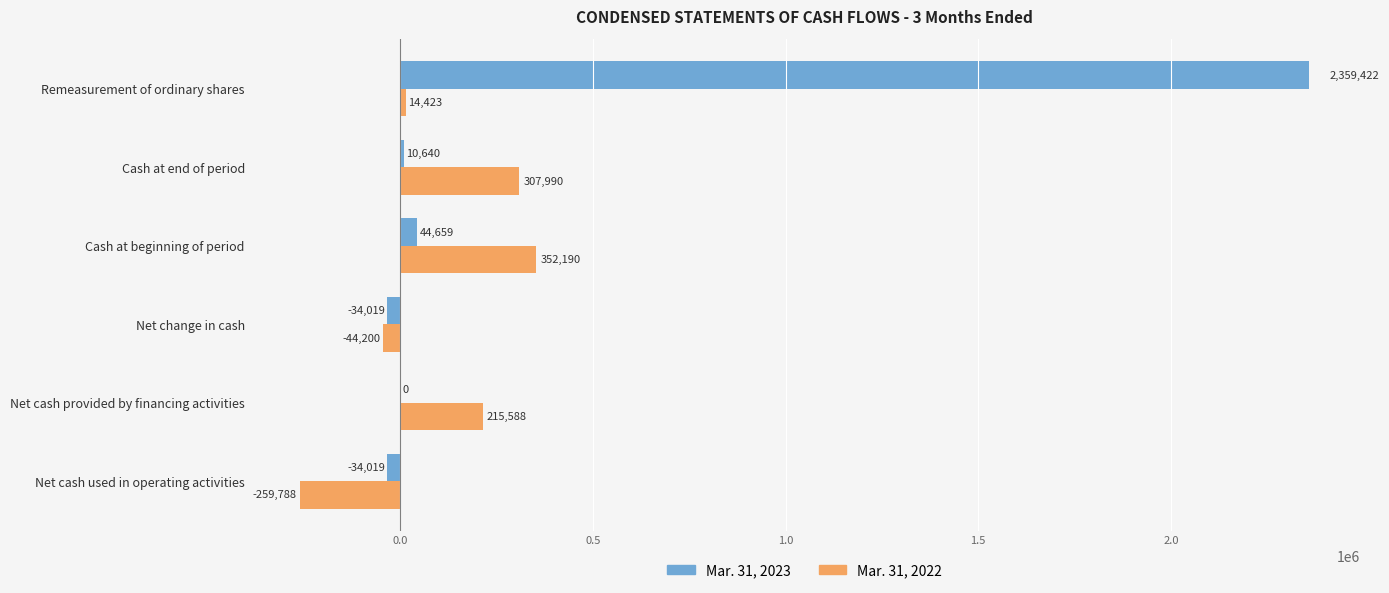

Between Net change in cash and Cash at end of period, which series saw the biggest shift?

Mar. 31, 2022